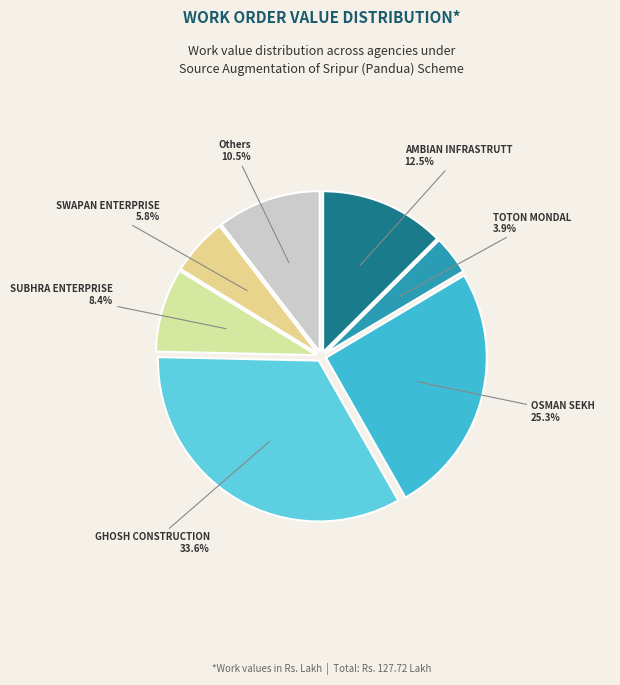

How many segments does this pie chart have?

7